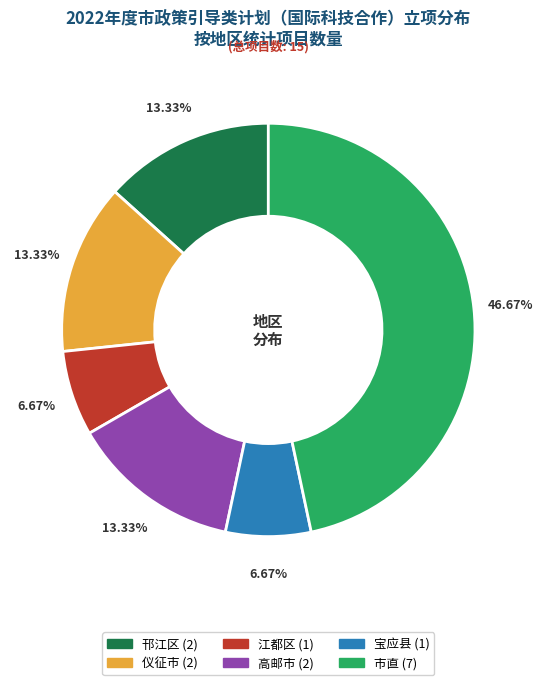

Approximately how many times larger is the value at 高邮市 compared to 宝应县?

2.0